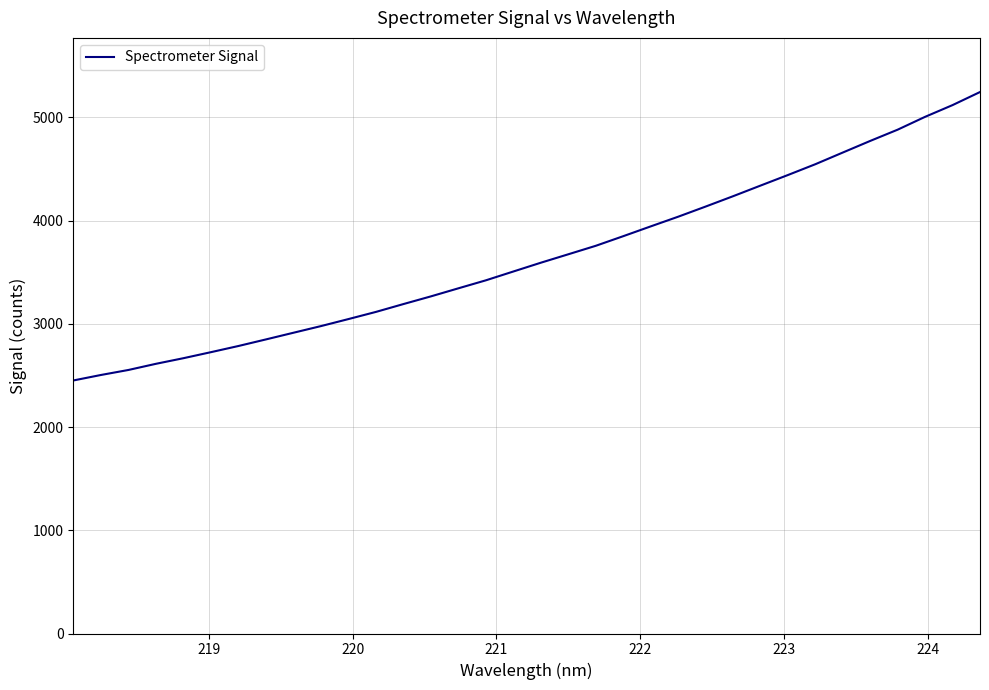

What is the greatest value displayed?

5245.6